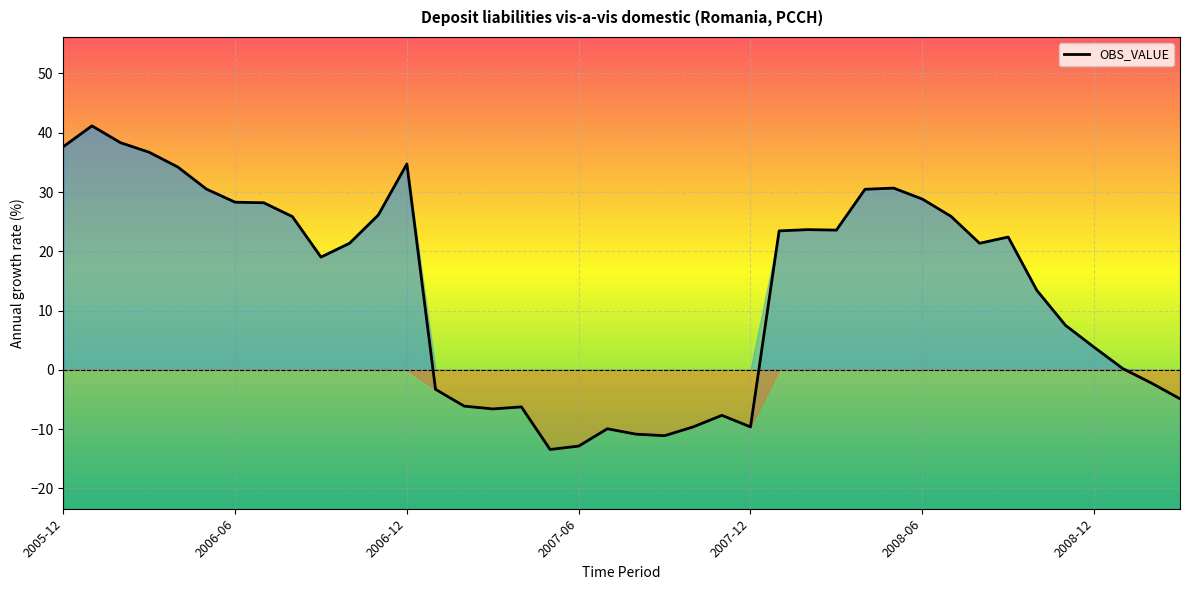

Reading left to right, transcribe all the data shown in this chart.

37.6	41.2	38.3	36.7	34.2	30.5	28.3	28.2	25.9	19.0	21.4	26.1	34.7	-3.3	-6.1	-6.6	-6.3	-13.4	-12.9	-9.9	-10.9	-11.1	-9.6	-7.7	-9.6	23.4	23.7	23.6	30.5	30.7	28.8	25.9	21.4	22.4	13.4	7.5	3.8	0.2	-2.2	-4.9